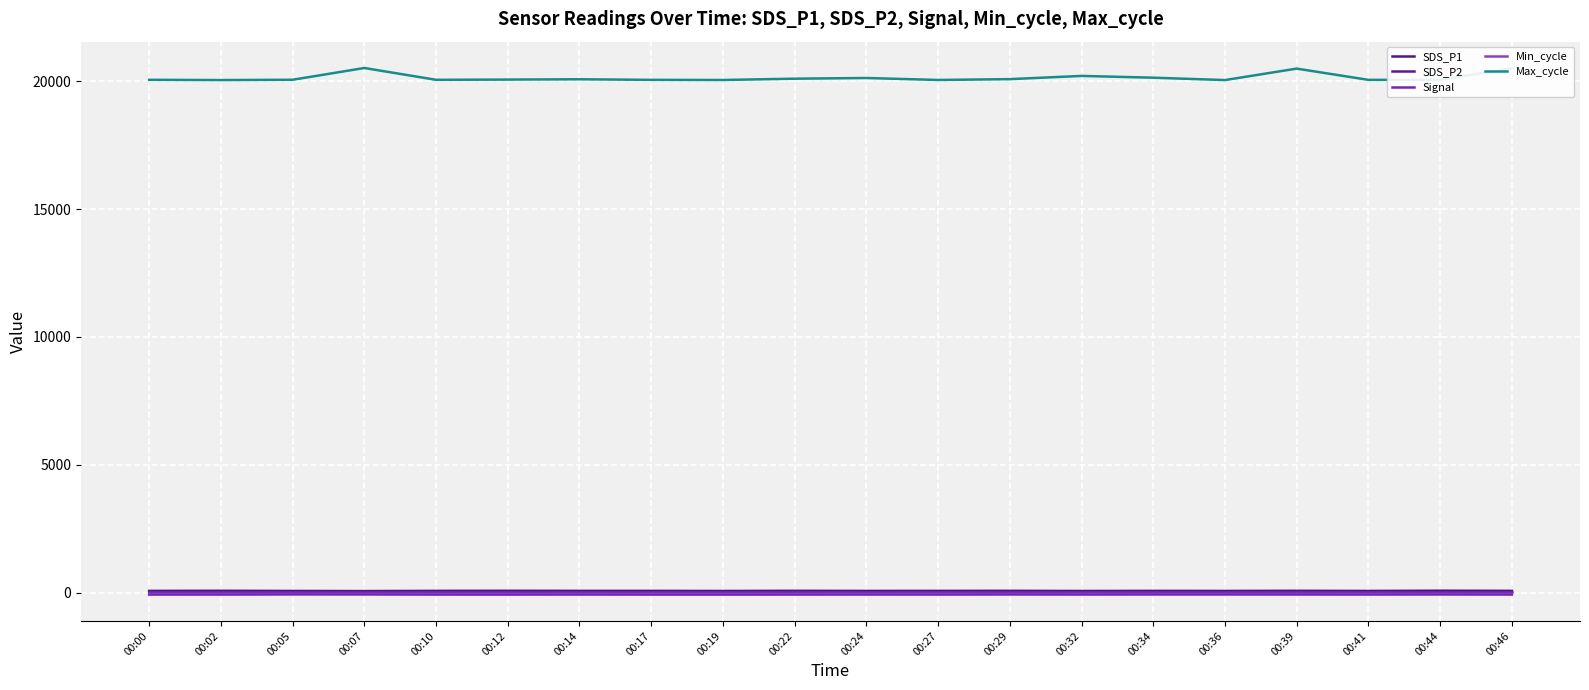

At how many categories does at least one series exceed 19387?

20